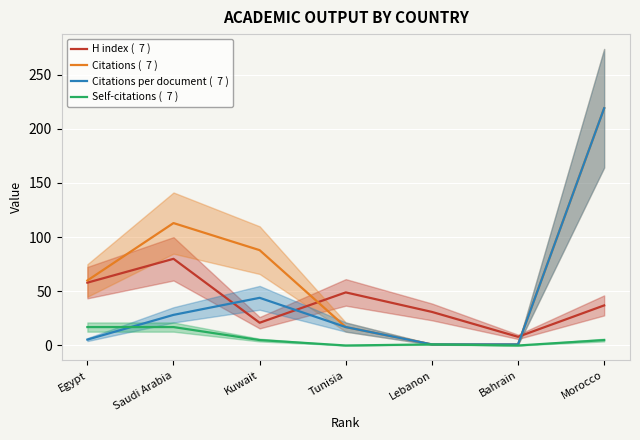

The value of Citations per document (  7 ) at Saudi Arabia is 48.2. True or false?

False